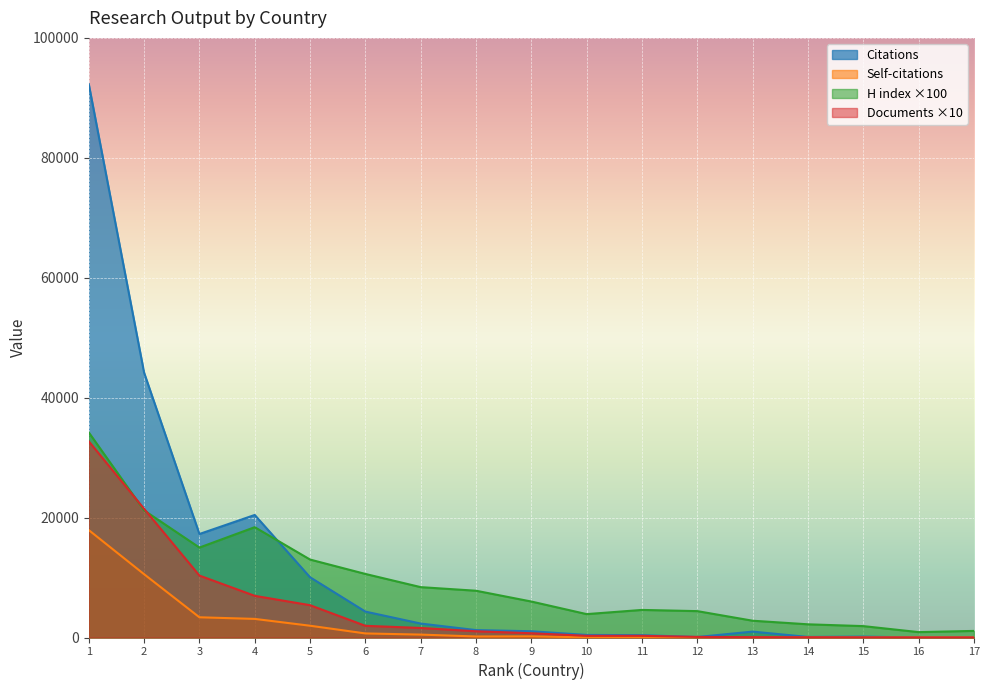

What is the maximum value shown in the chart?

92268